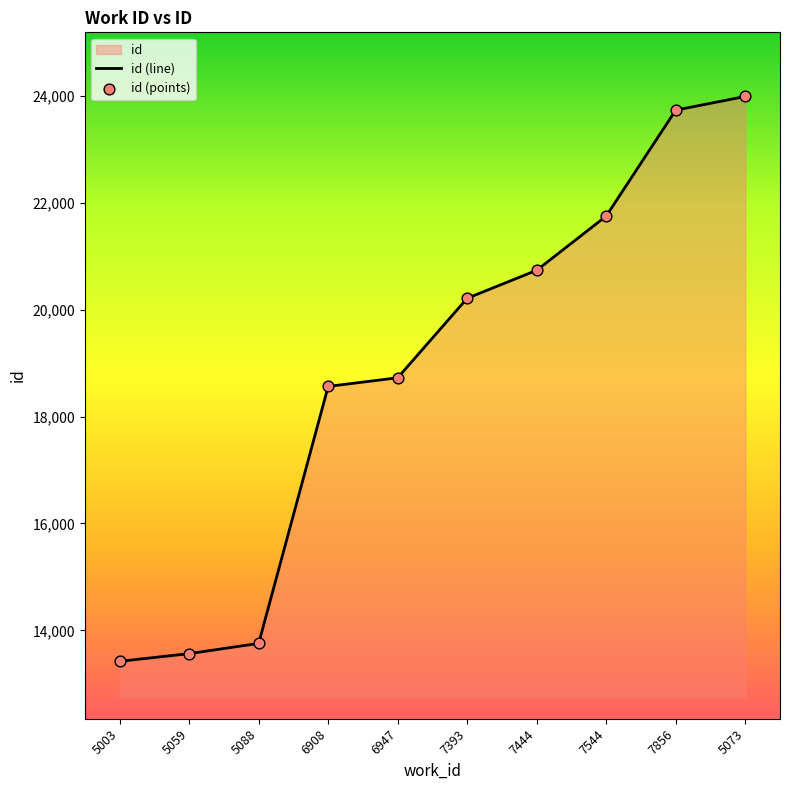

Which series reaches the maximum Y coordinate?

id (line)